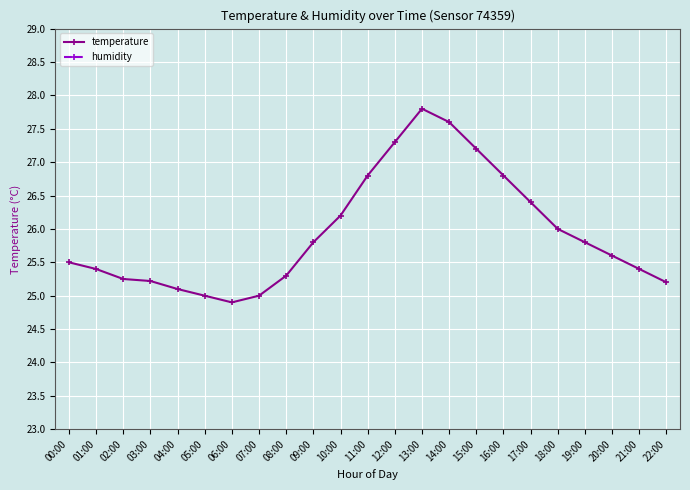

Where is the first local minimum for humidity?

09:00